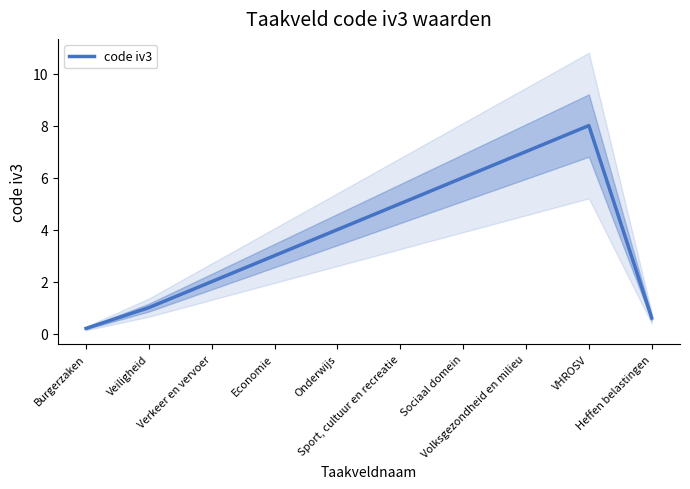

What is the difference between the maximum and minimum values?

7.8